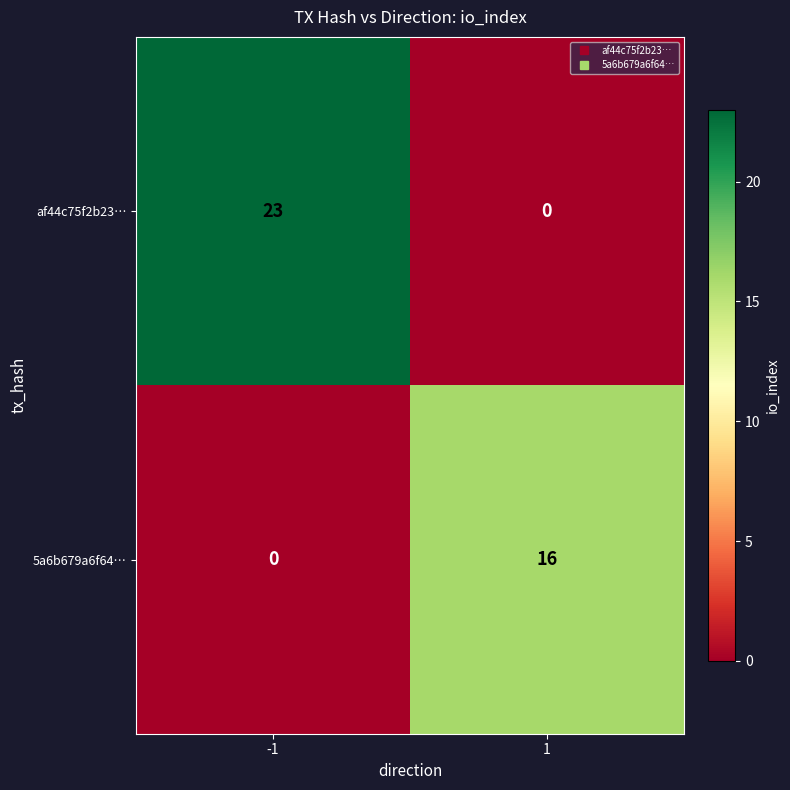

What is the total value across all series at 1?

16